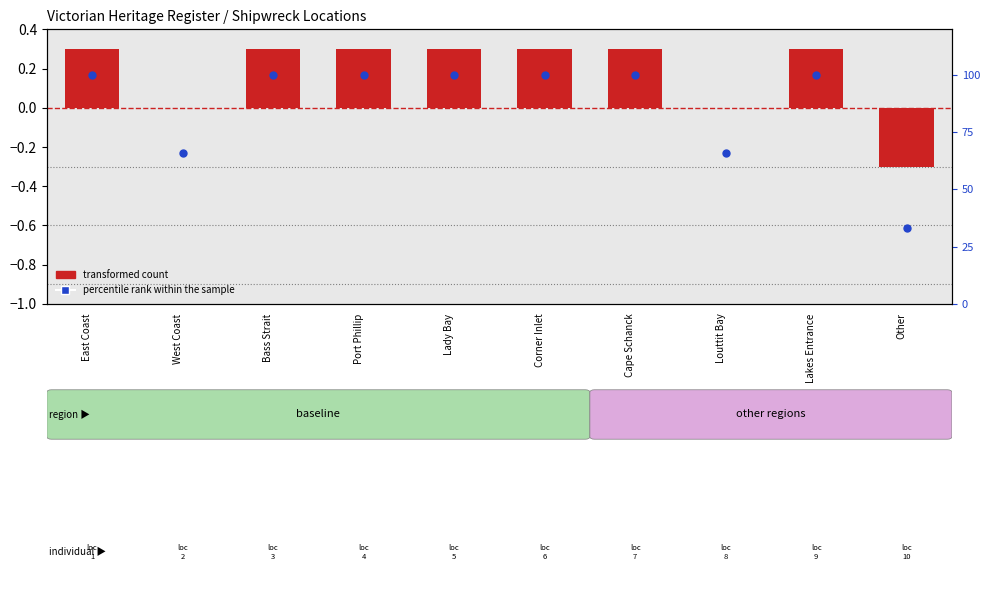

At how many categories does at least one series exceed 53?

9